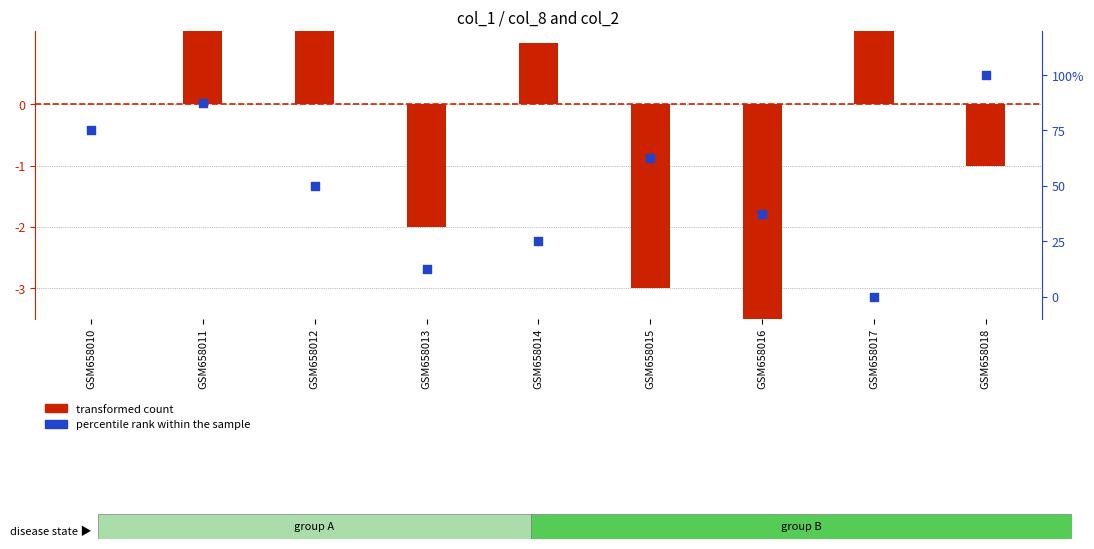

At which category is the sum across all series the highest?

GSM658018